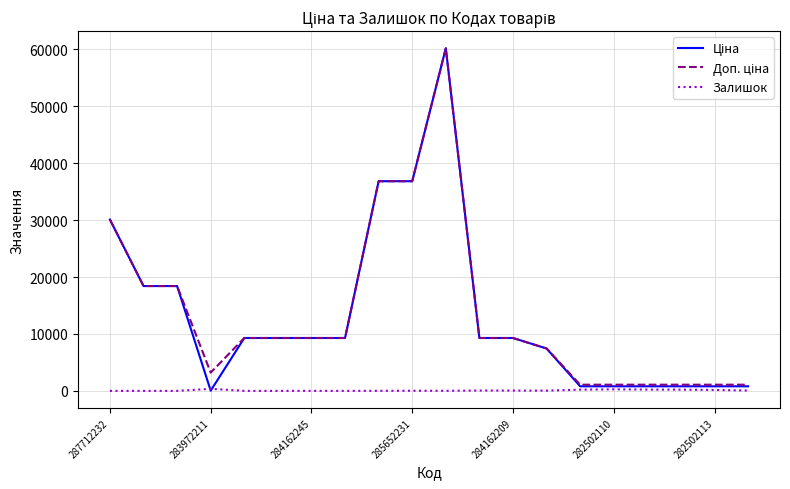

Does the chart display data point markers on the line(s)?

No